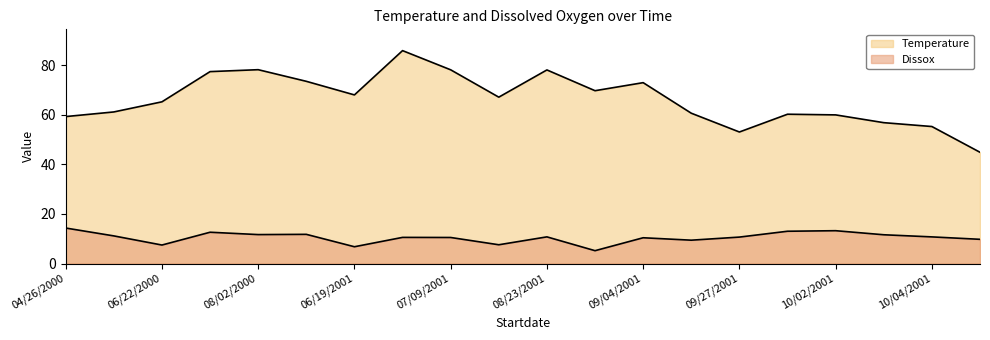

How many lines are shown in the chart?

2